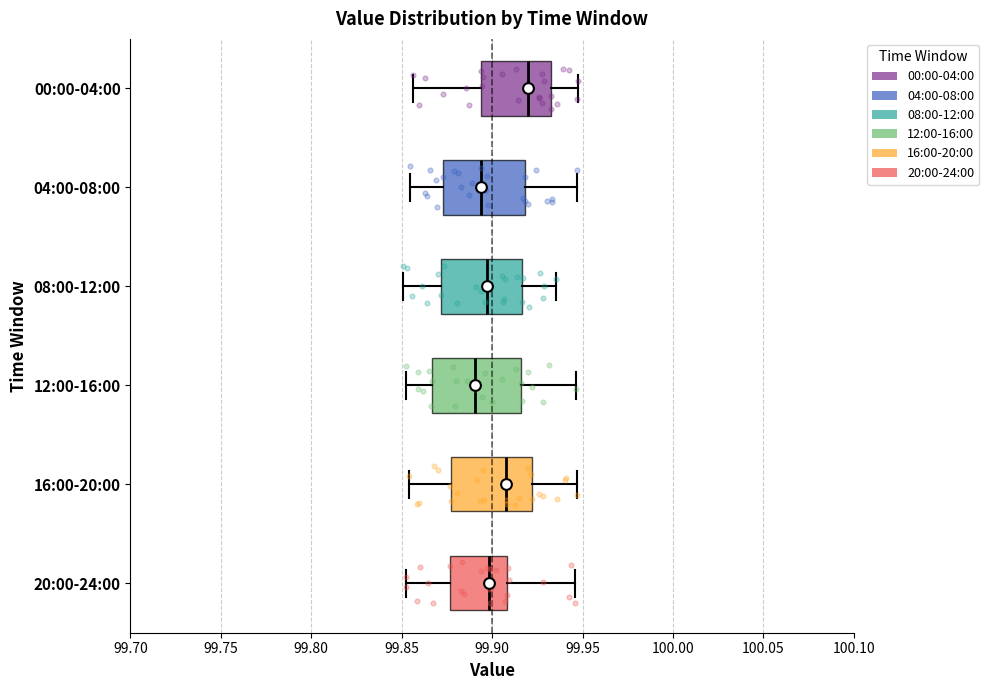

Where is the left edge of the box for 00:00-04:00 on the x-axis? The values are not printed on the chart, so give them approximately, as read against the axis.

99.895